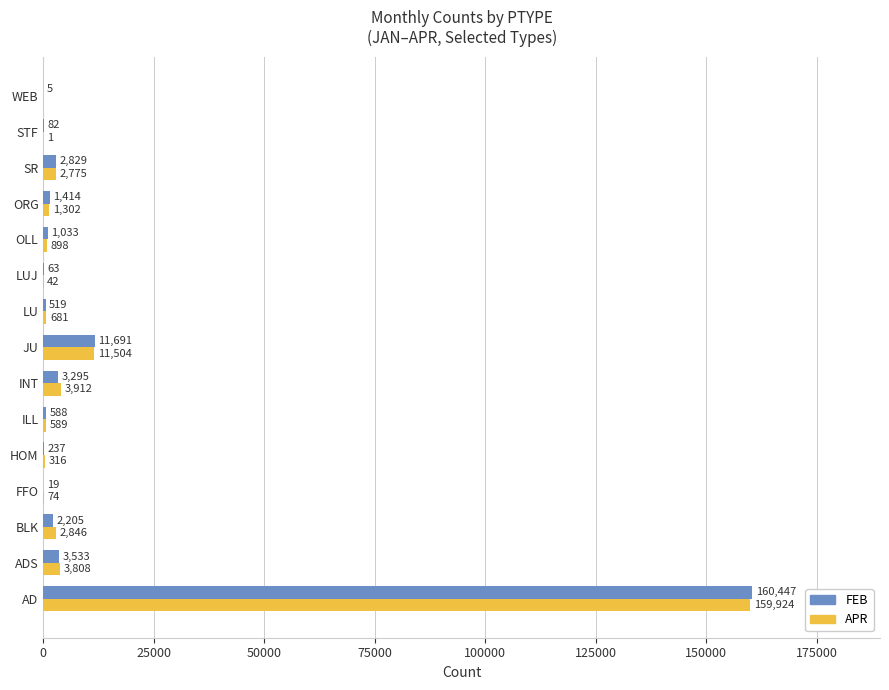

What is the total value across all series at LUJ?

105